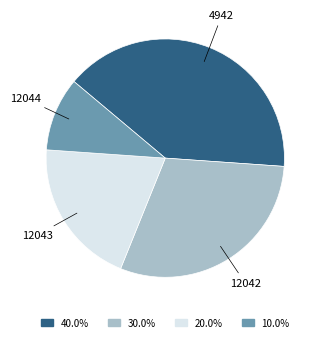

Does any single category account for the majority?

No